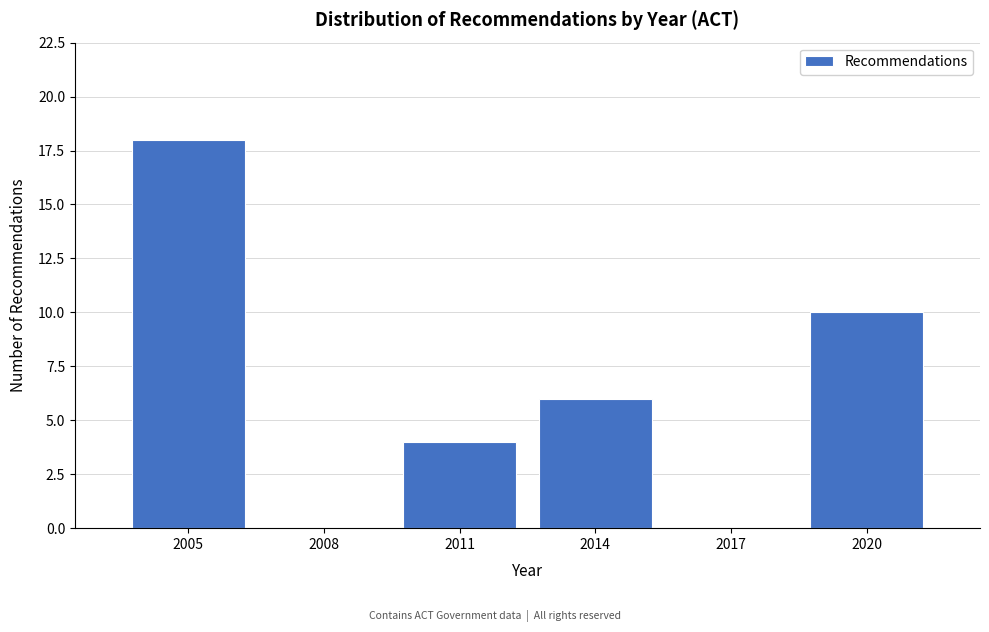

Reading left to right, extract all data points from this chart.

2005=18	2008=0	2011=4	2014=6	2017=0	2020=10